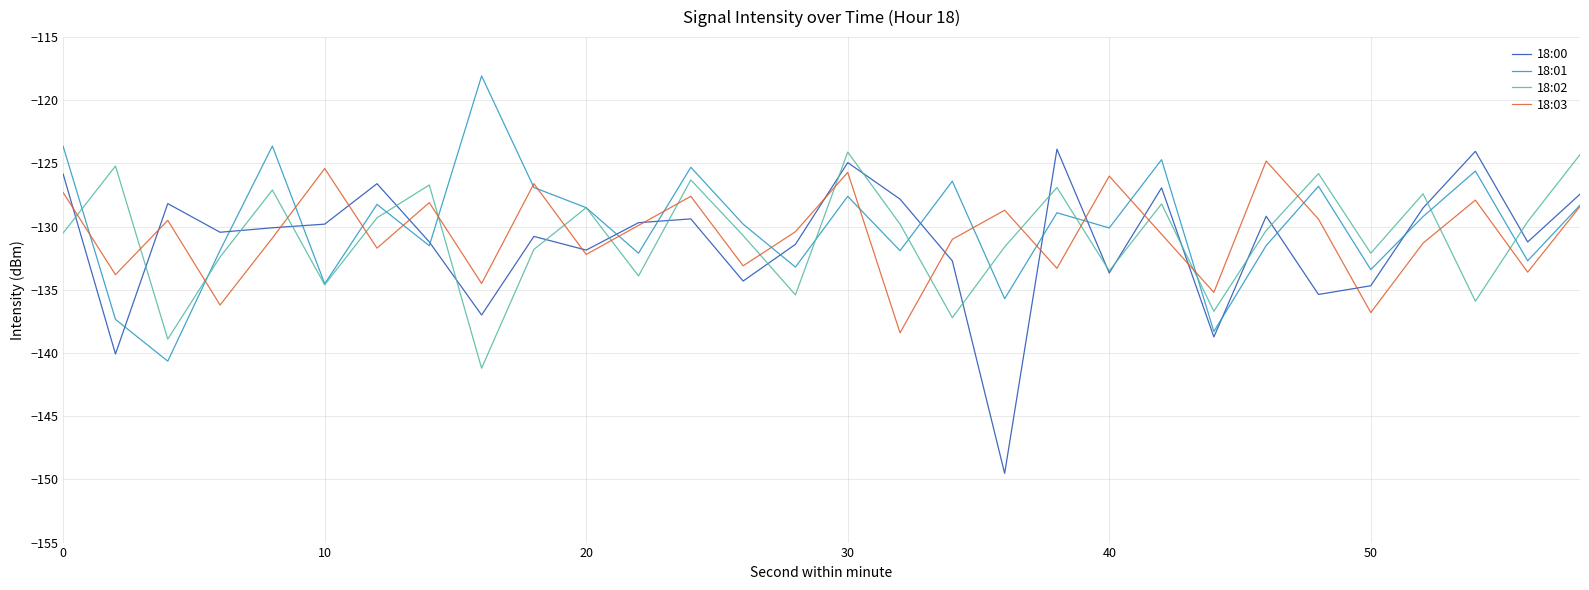

What is the maximum value shown in the chart?

-118.1